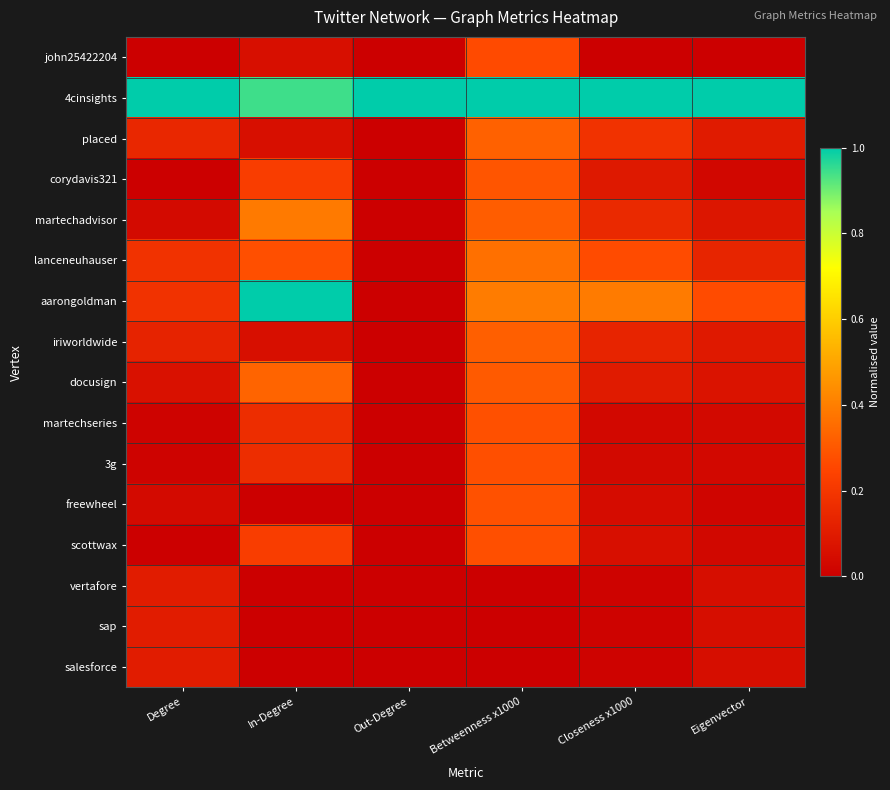

Which series has the largest total across all categories?

4cinsights